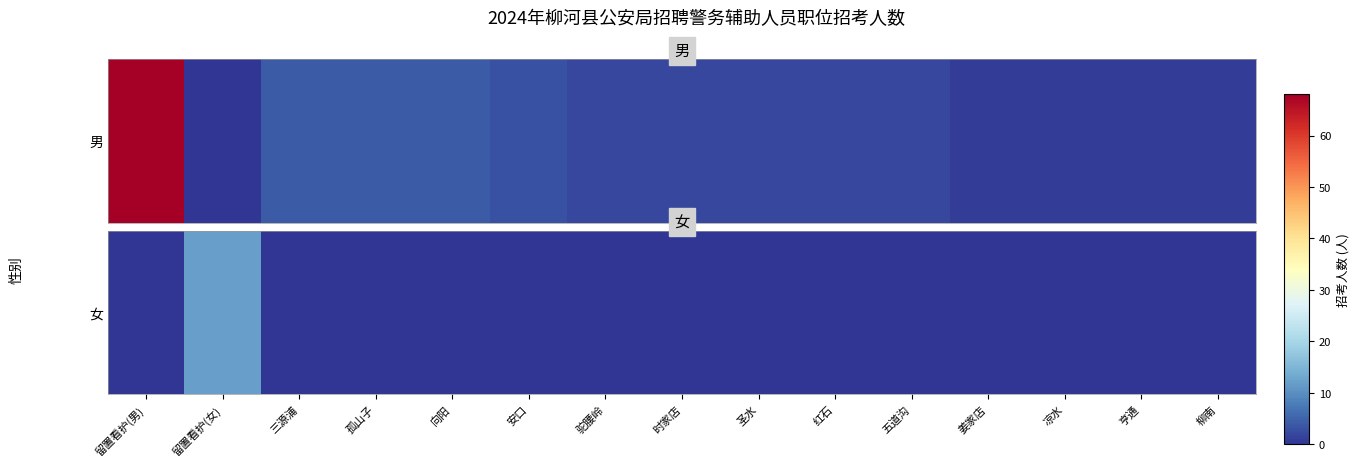

List the labels in order of value, smallest first.

留置看护(男), 三源浦, 孤山子, 向阳, 安口, 驼腰岭, 时家店, 圣水, 红石, 五道沟, 姜家店, 凉水, 亨通, 柳南, 留置看护(女)